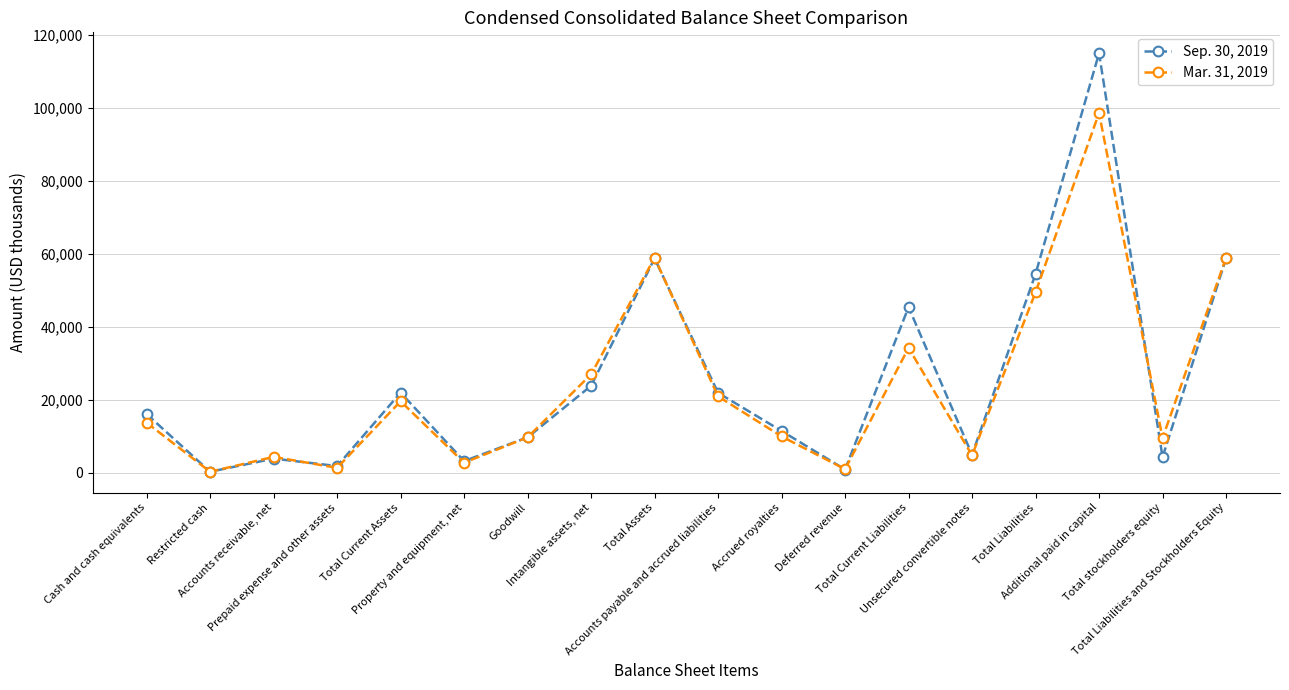

Between Restricted cash and Total Current Liabilities, which series saw the biggest shift?

Sep. 30, 2019